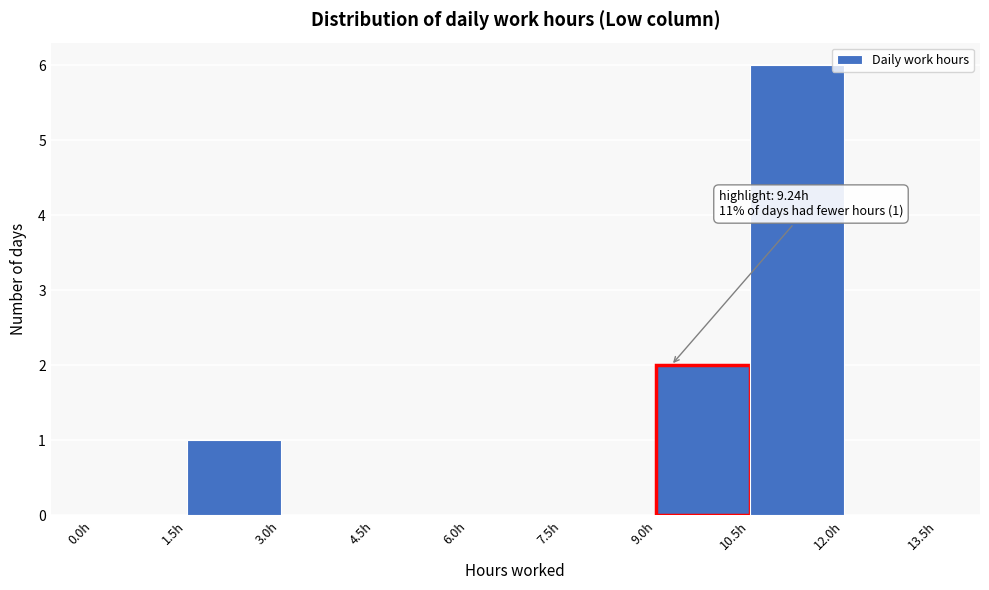

Over which range of the x-axis is the bar tallest?

10.5 to 12.0